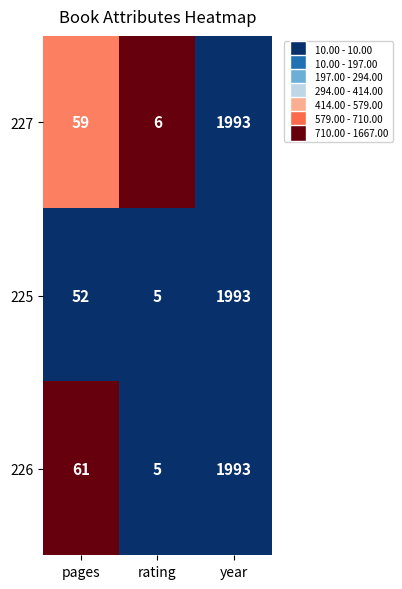

Which category has the highest value across all series?

year